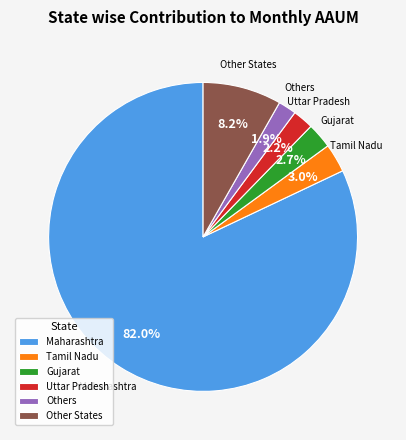

Which slice represents more than half of the pie?

Maharashtra